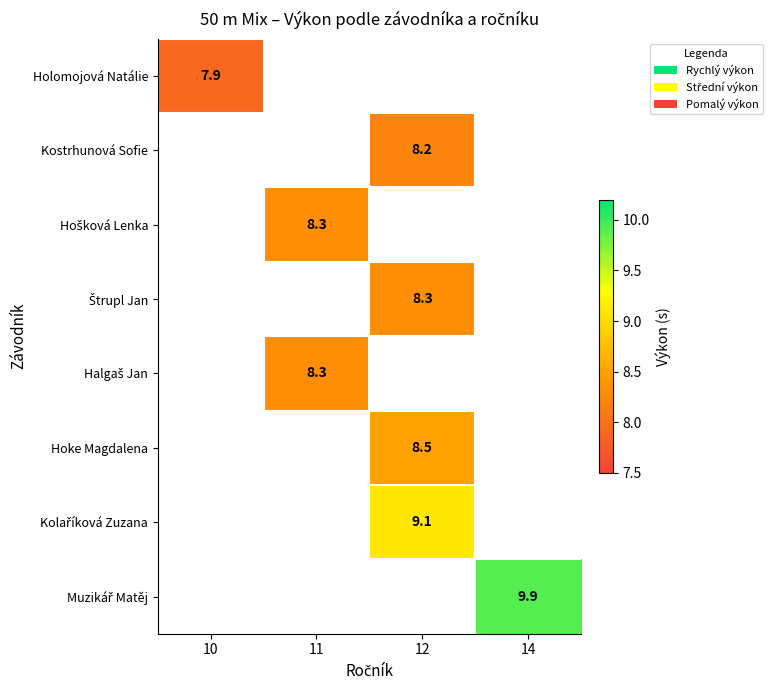

Is it true that Kostrhunová Sofie equals 13.5 at 12?

False